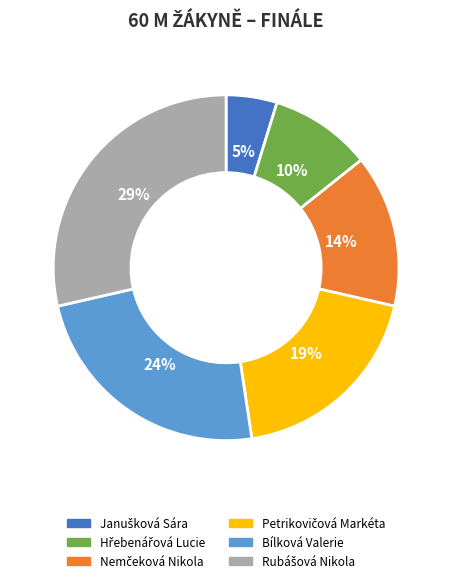

To the nearest percent, what is the average slice percentage?

17%